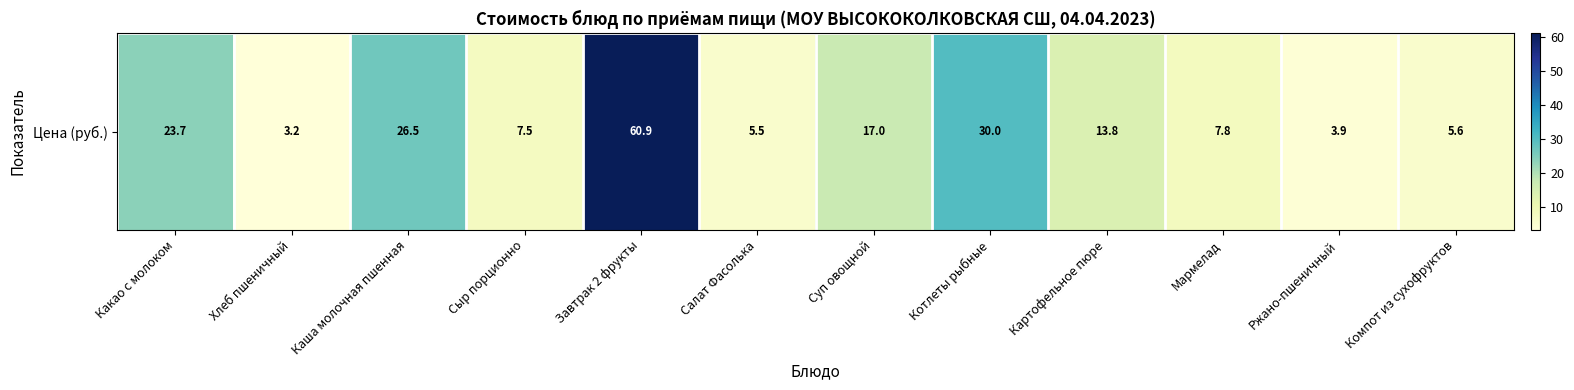

Reading left to right, extract all data points from this chart.

Какао с молоком=23.7	Хлеб пшеничный=3.2	Каша молочная пшенная=26.5	Сыр порционно=7.5	Завтрак 2 фрукты=60.9	Салат Фасолька=5.5	Суп овощной=17.0	Котлеты рыбные=30.0	Картофельное пюре=13.8	Мармелад=7.8	Ржано-пшеничный=3.9	Компот из сухофруктов=5.6